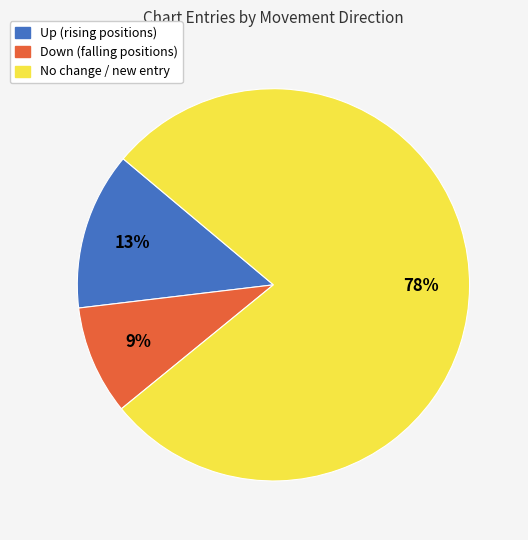

What is the largest slice in the pie chart?

No change / new entry